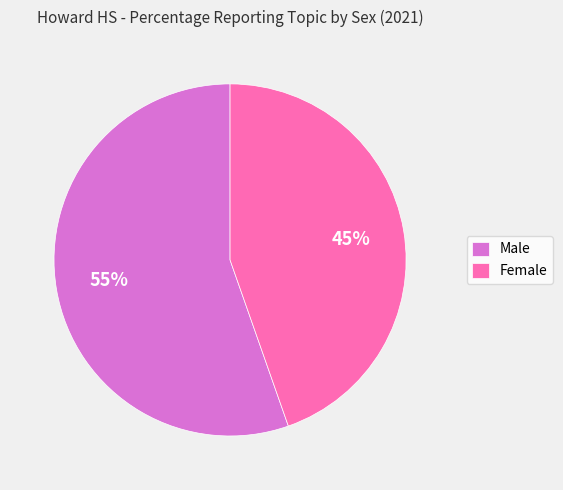

How many slices are in this pie chart?

2